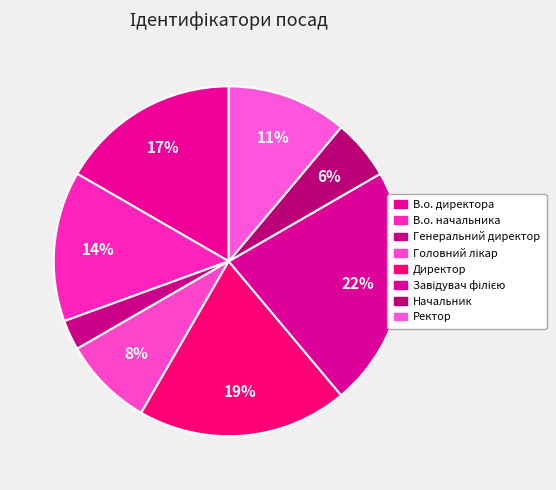

The Начальник slice represents 17% of the pie. True or false?

False